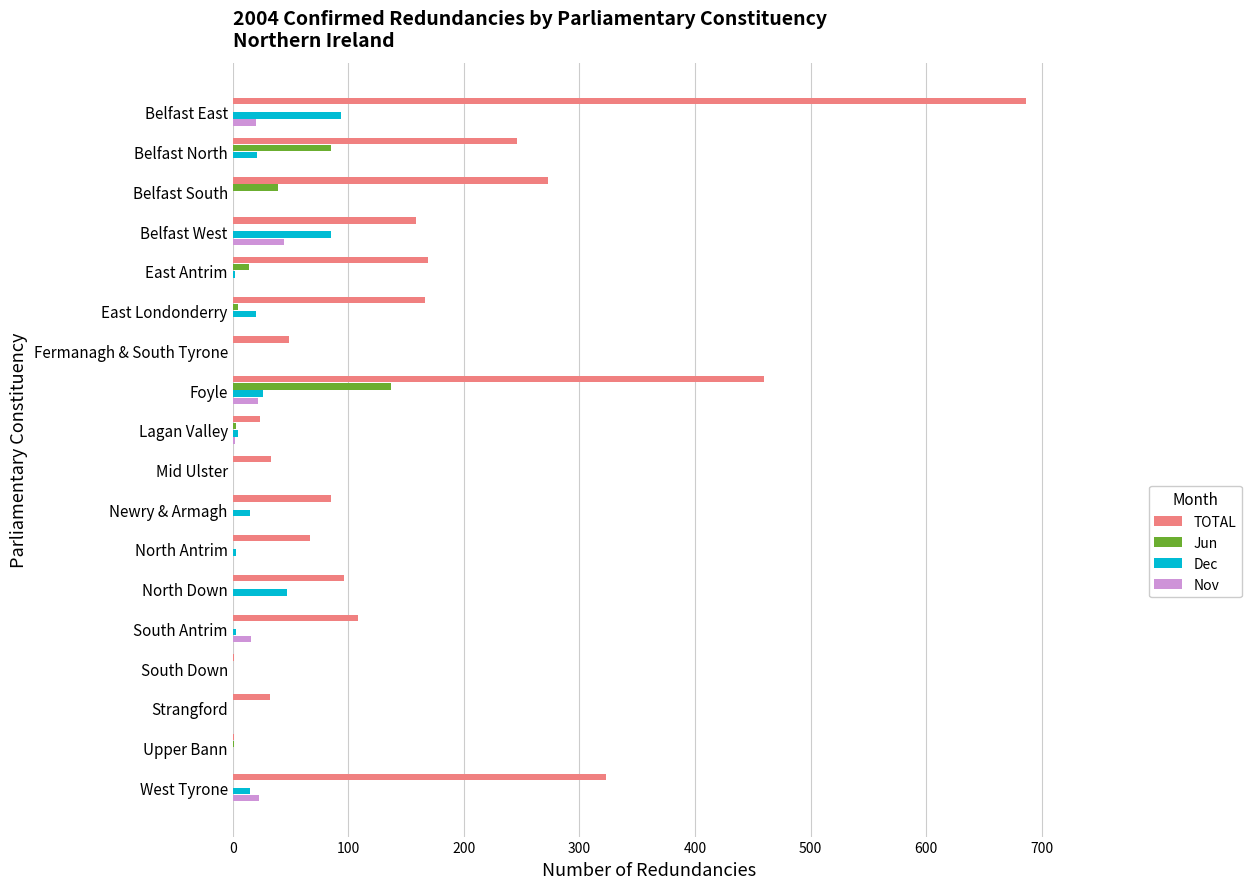

True or false: Dec has a value of 0 at Strangford.

True